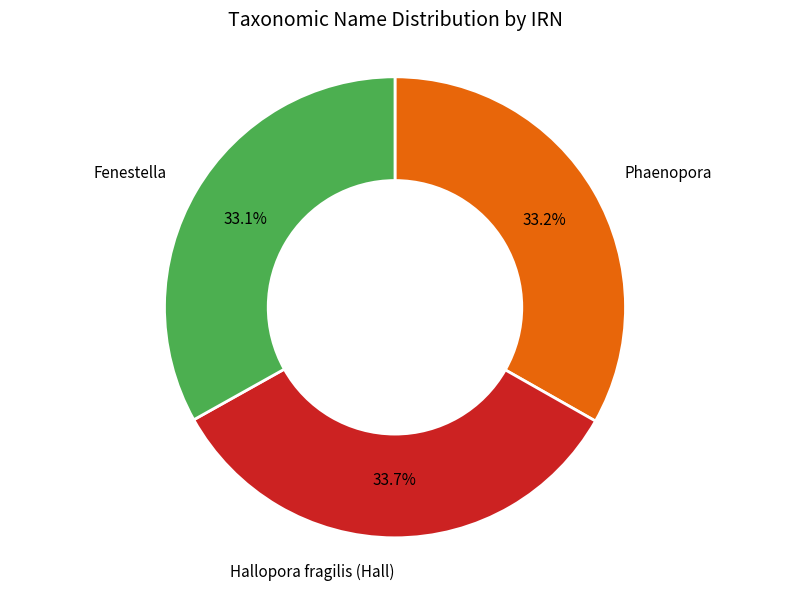

Count the number of slices in the pie.

3